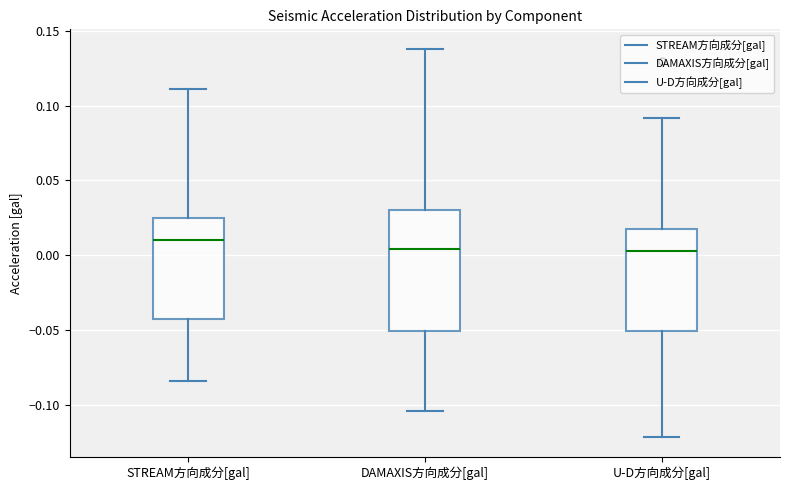

Which box's median line is the highest?

STREAM方向成分[gal]